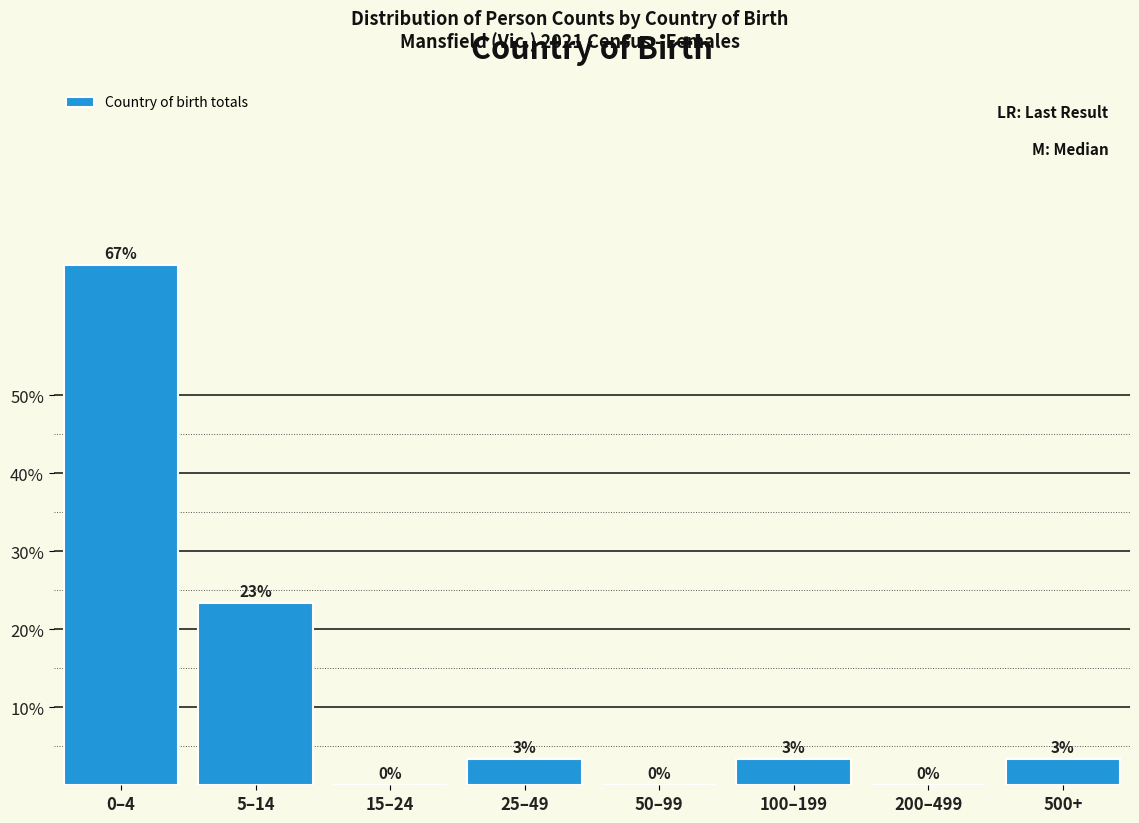

The chart shows a value of -26.7 at 15–24. True or false?

False